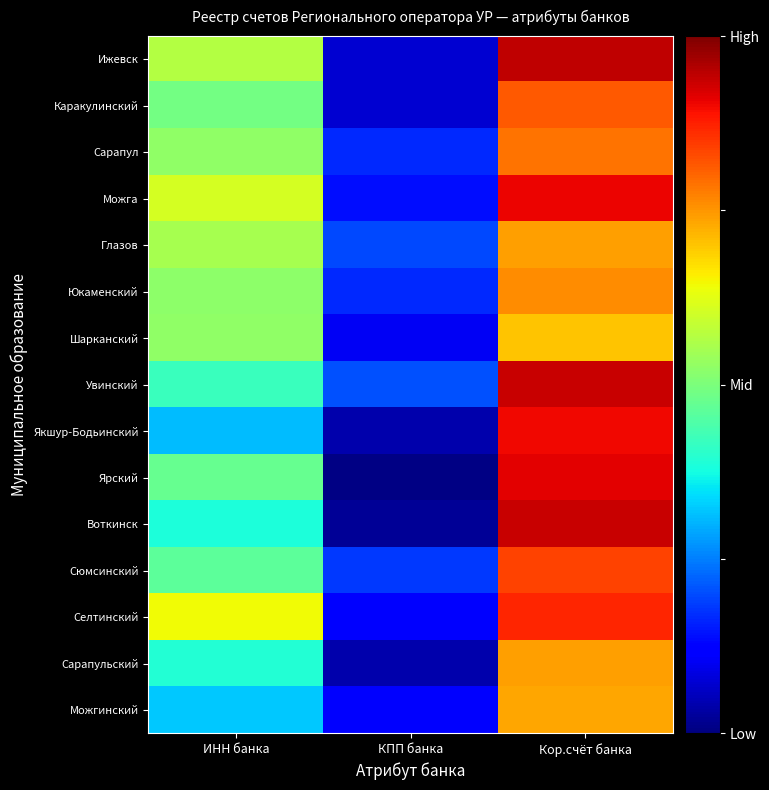

Rank the series at Кор.счёт банка from lowest to highest value.

Шарканский, Можгинский, Глазов, Сарапульский, Юкаменский, Сарапул, Каракулинский, Сюмсинский, Селтинский, Якшур-Бодьинский, Можга, Ярский, Воткинск, Увинский, Ижевск